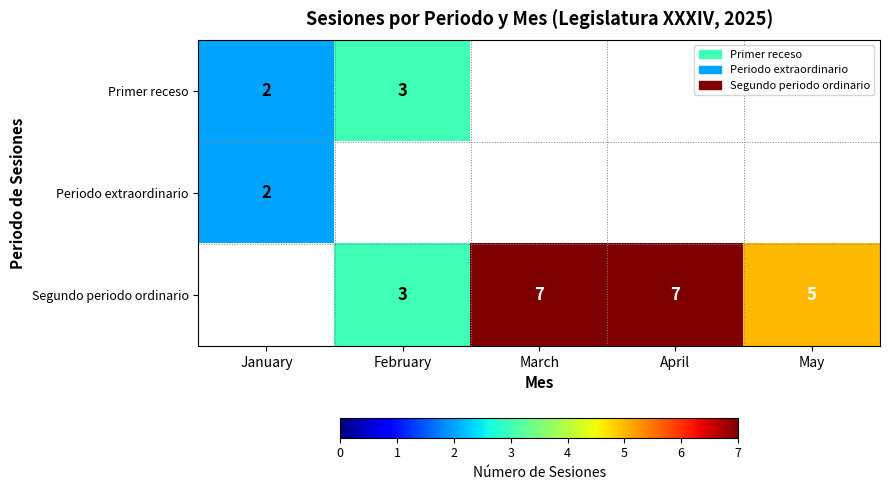

How many series are shown in this chart?

3